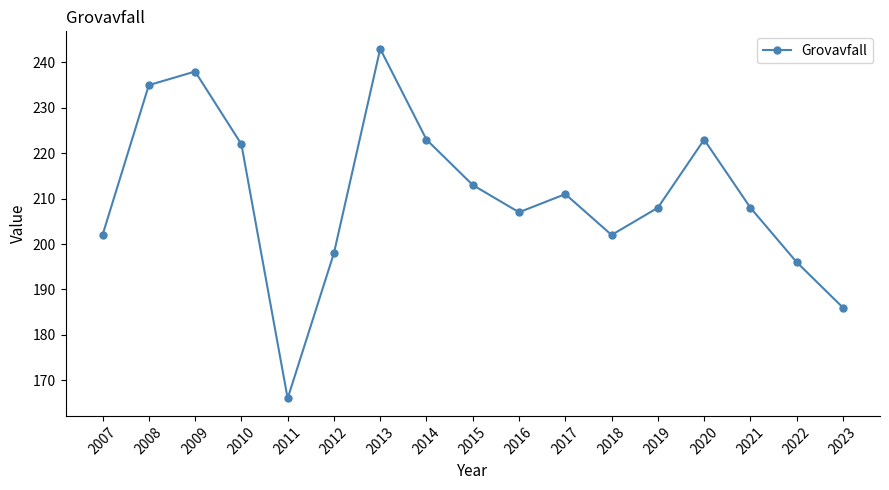

How many points are lower than both their immediate neighbors (excluding endpoints)?

3